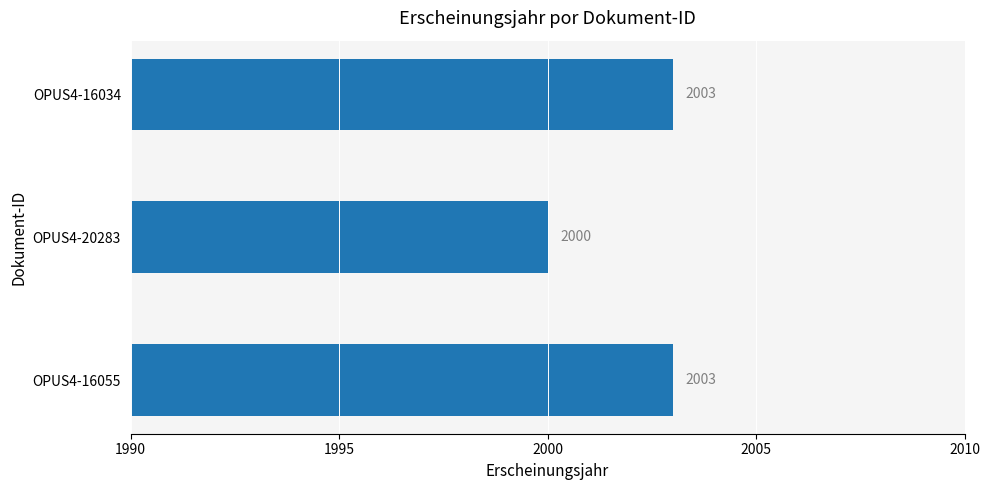

How many categories are shown in the chart?

3